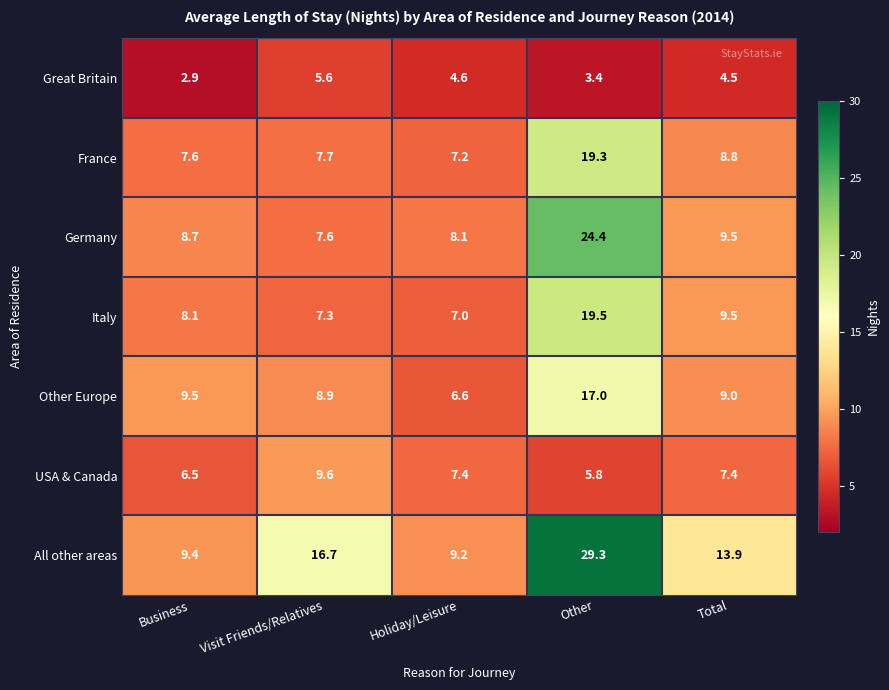

What is the minimum value shown in the chart?

2.9